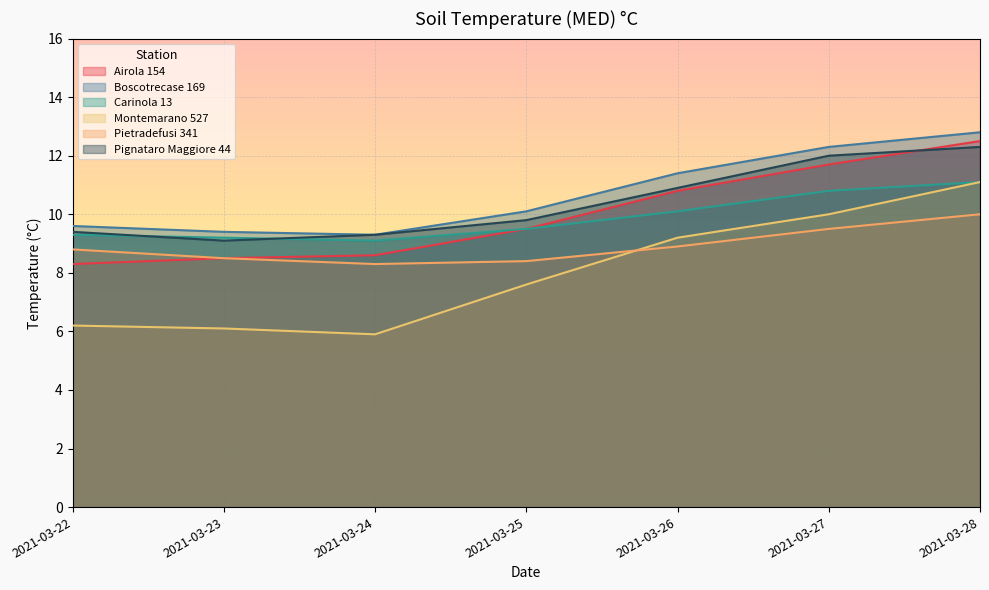

True or false: Carinola 13 and Pignataro Maggiore 44 cross at least once.

True